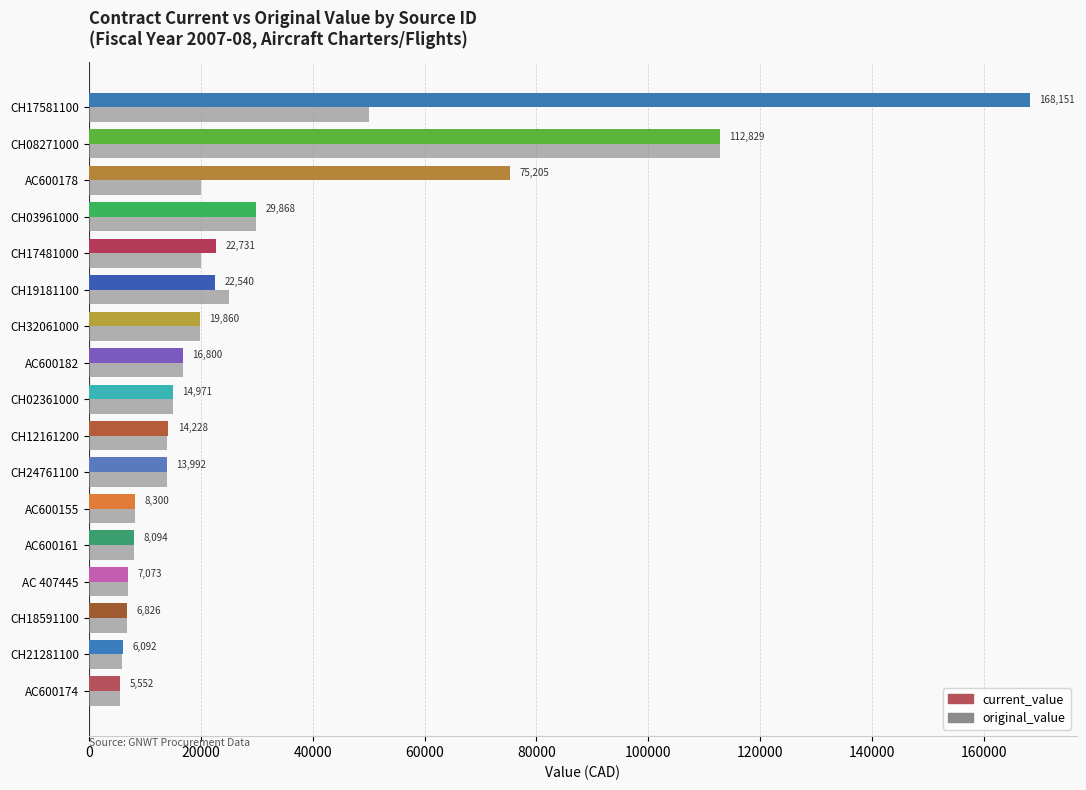

What is the approximate value of original_value at AC600174?

5552.0